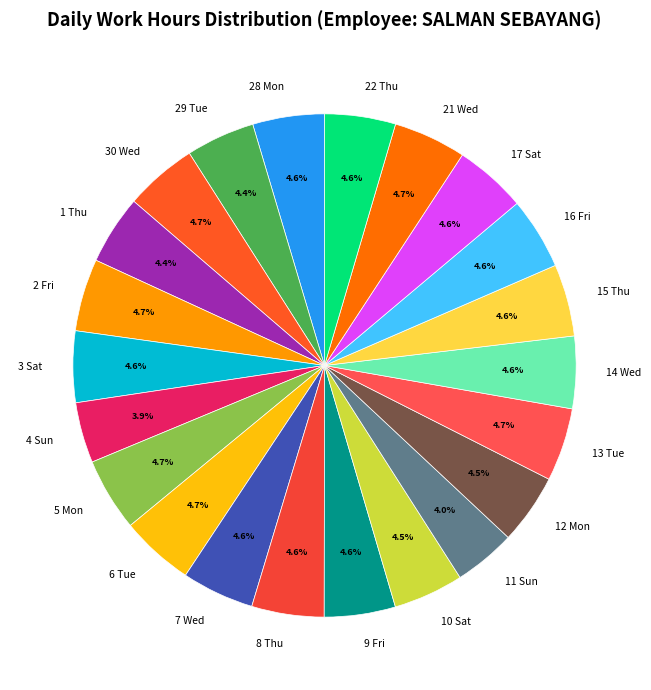

Between 11 Sun and 21 Wed, which is larger?

21 Wed